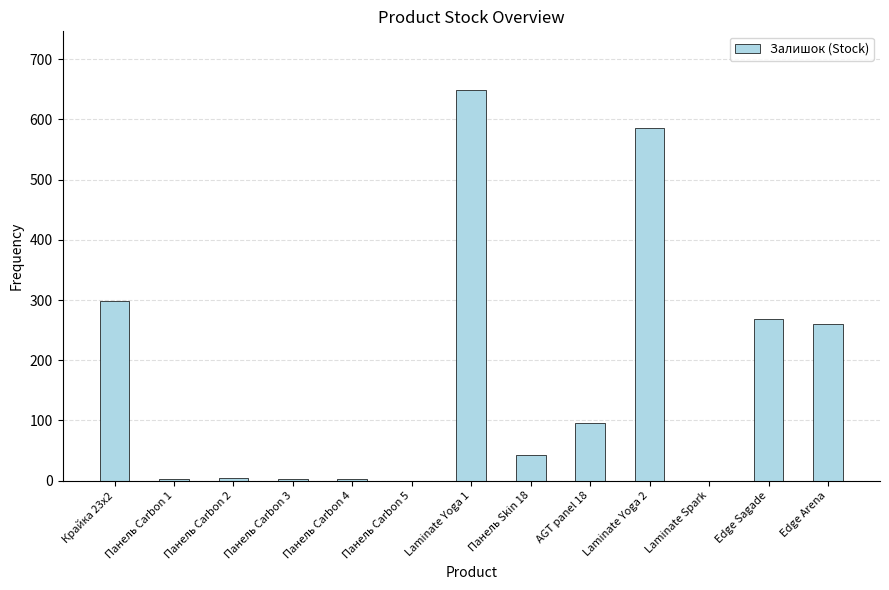

Which category has the highest value across all series?

Laminate Yoga 1